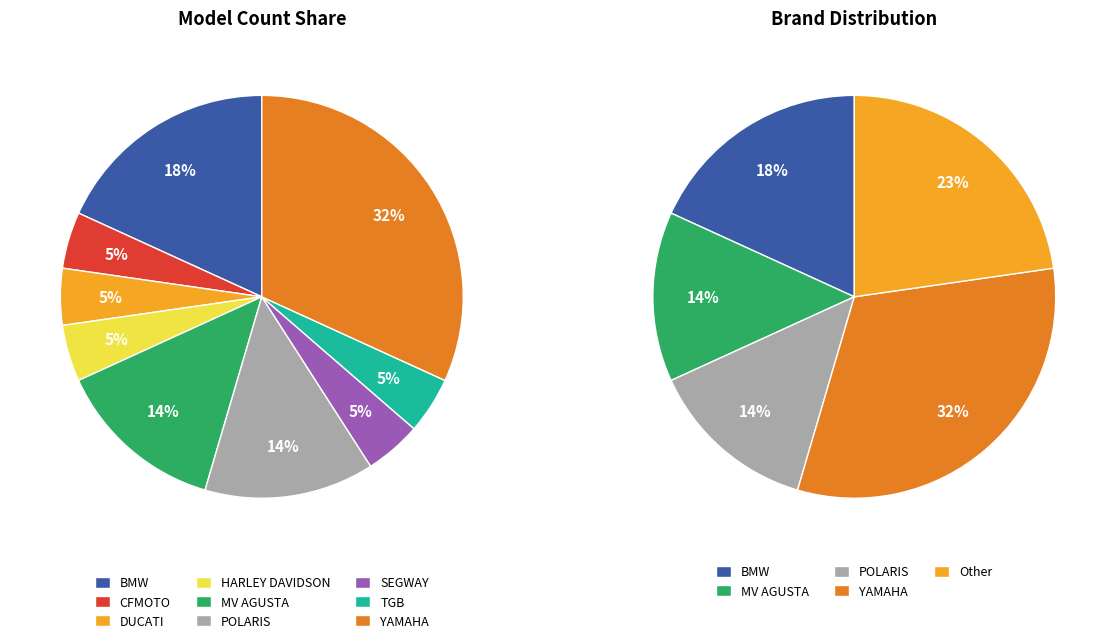

To the nearest percent, what is the average slice percentage?

11%